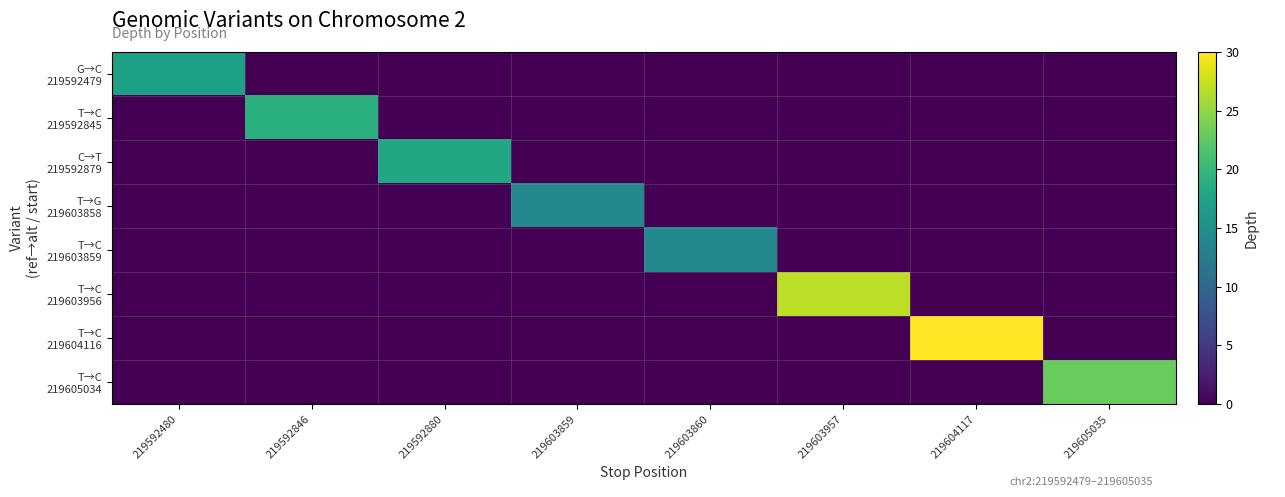

Which series has the largest total across all categories?

T→C 219604116